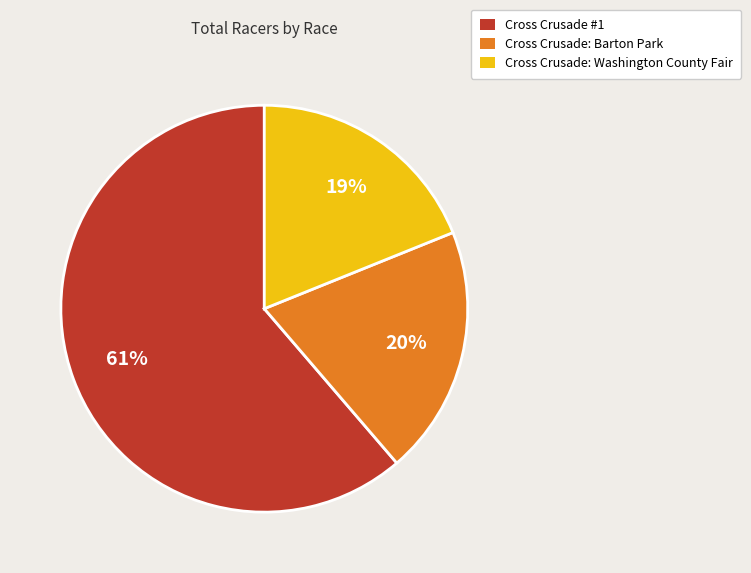

Count the number of slices in the pie.

3